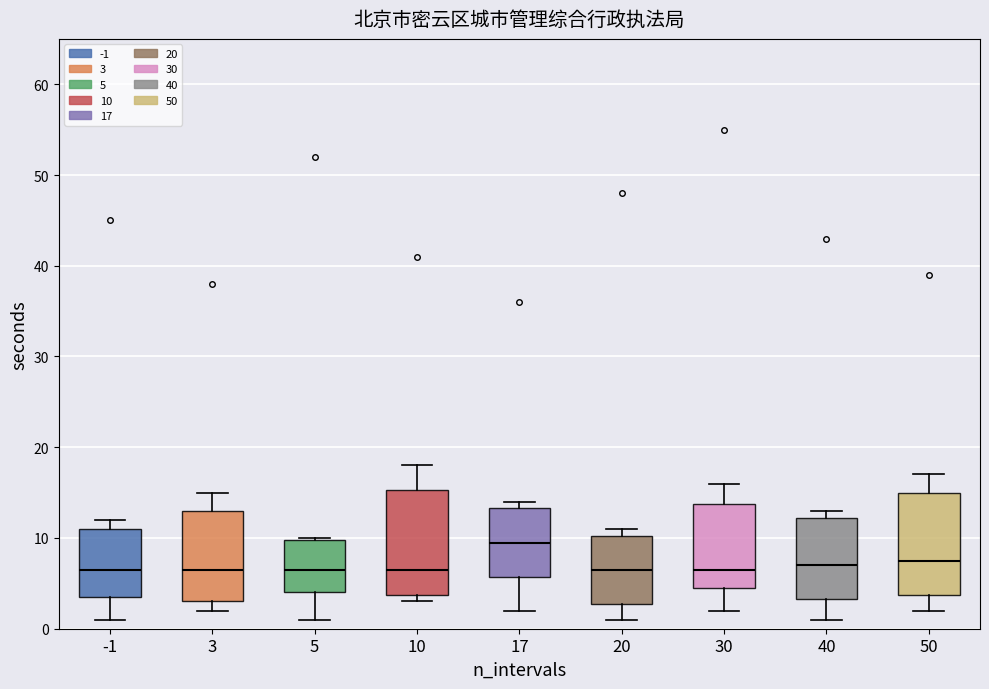

Where is the lower edge of the box at x = 3 on the y-axis? The values are not printed on the chart, so give them approximately, as read against the axis.

3